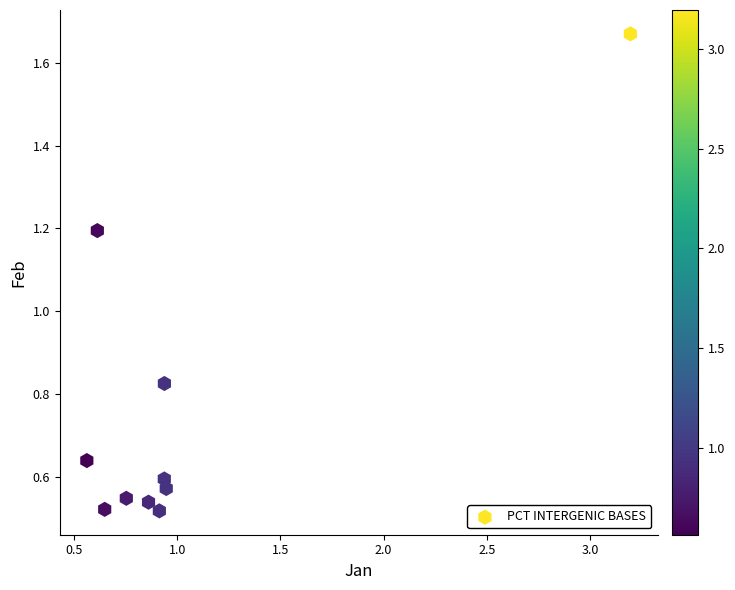

What is the average X value?

1.0